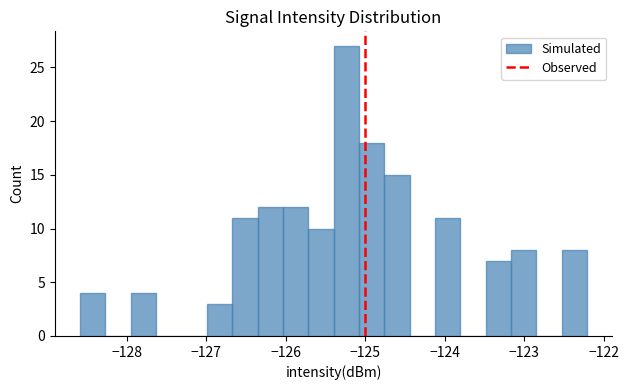

Around what value on the x-axis is the tallest bar? Give the approximate position of its centre, as read against the axis.

-125.2